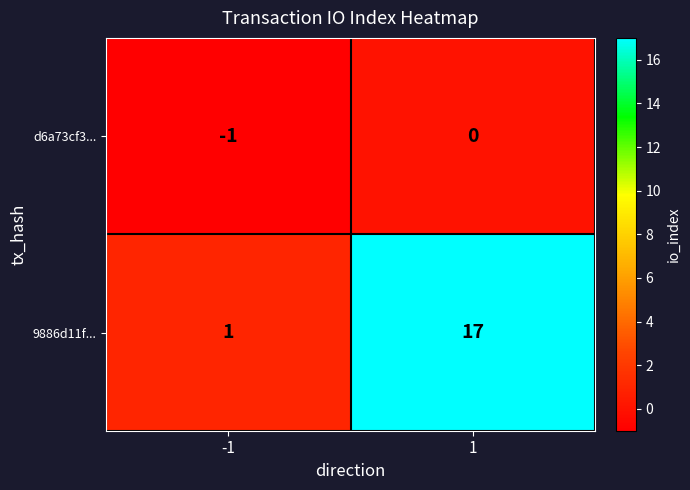

What is the greatest value displayed?

17